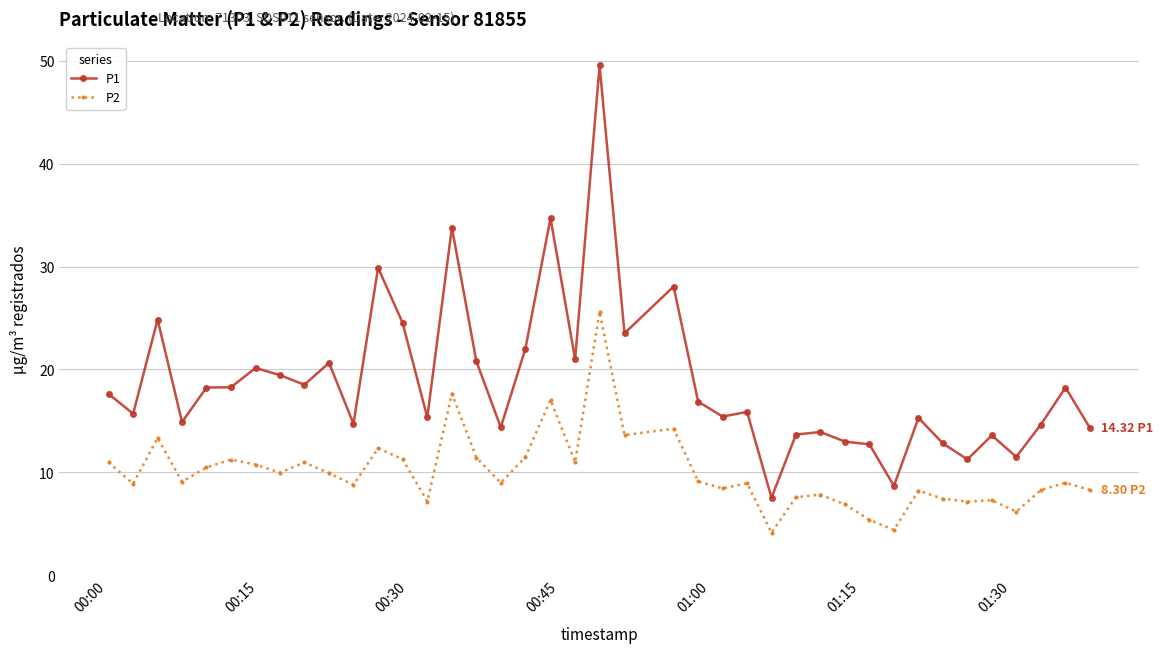

Does the chart display data point markers on the line(s)?

Yes